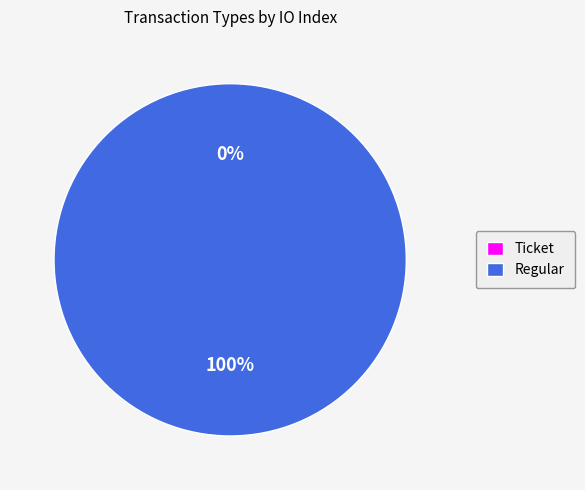

Does Regular account for over 50% of the chart?

Yes